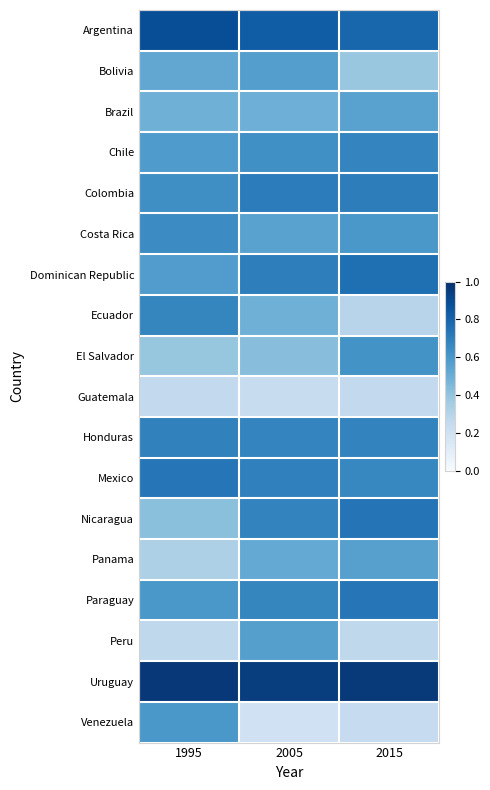

What is the total value across all series at 2005?

10.6